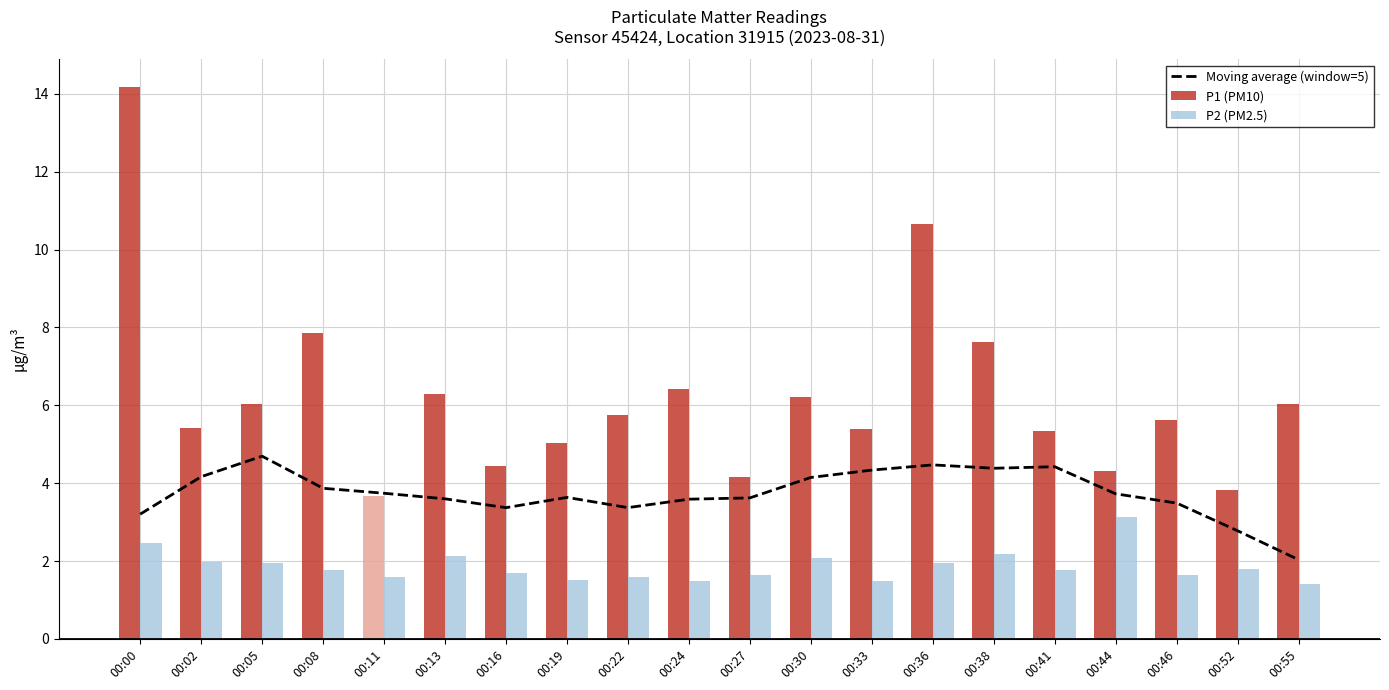

What is the value of the Moving average (window=5) bar at the 10th from the left?

3.6